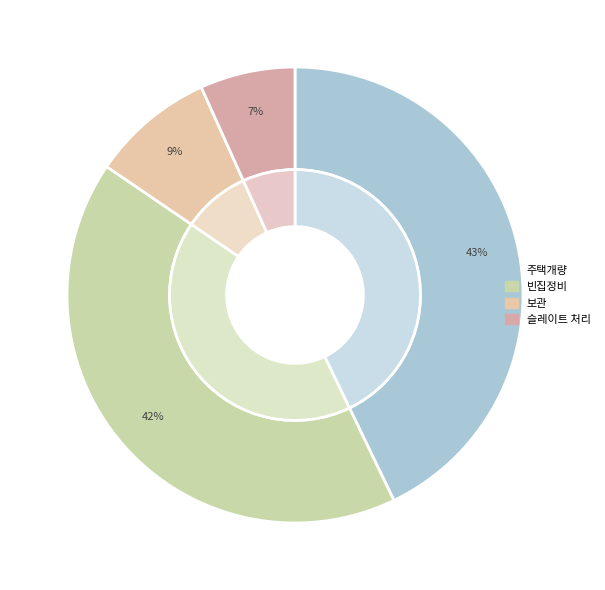

What is the smallest slice in the pie chart?

슬레이트 처리